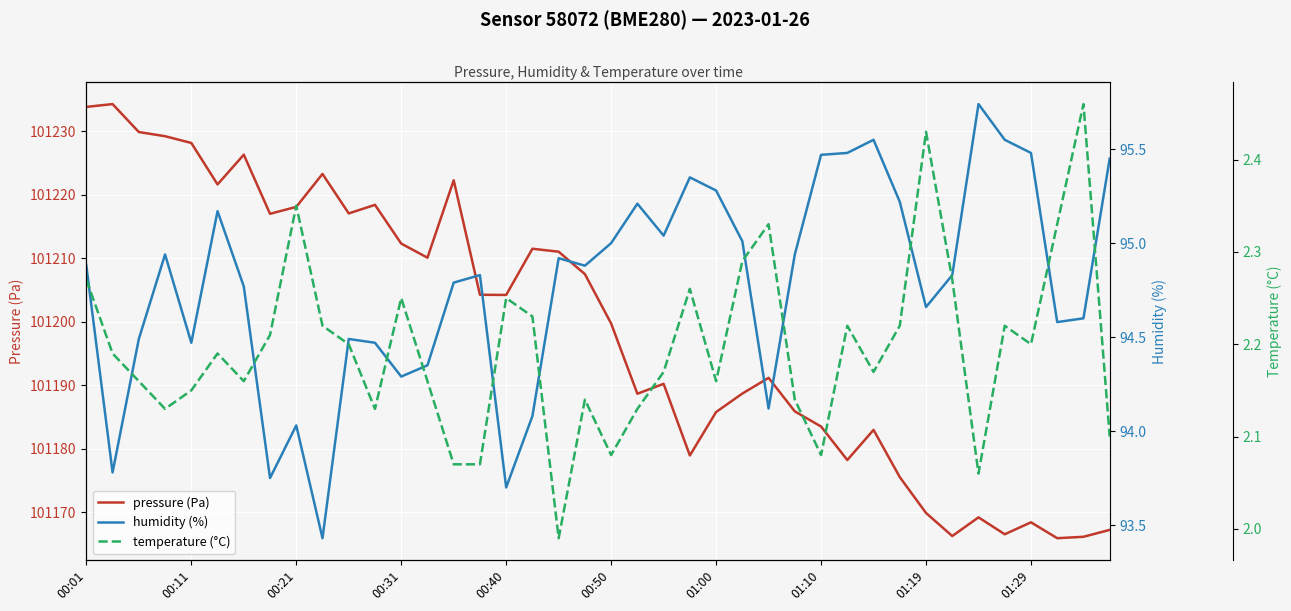

What is the difference between the maximum and minimum values in the humidity (%) series?

2.3